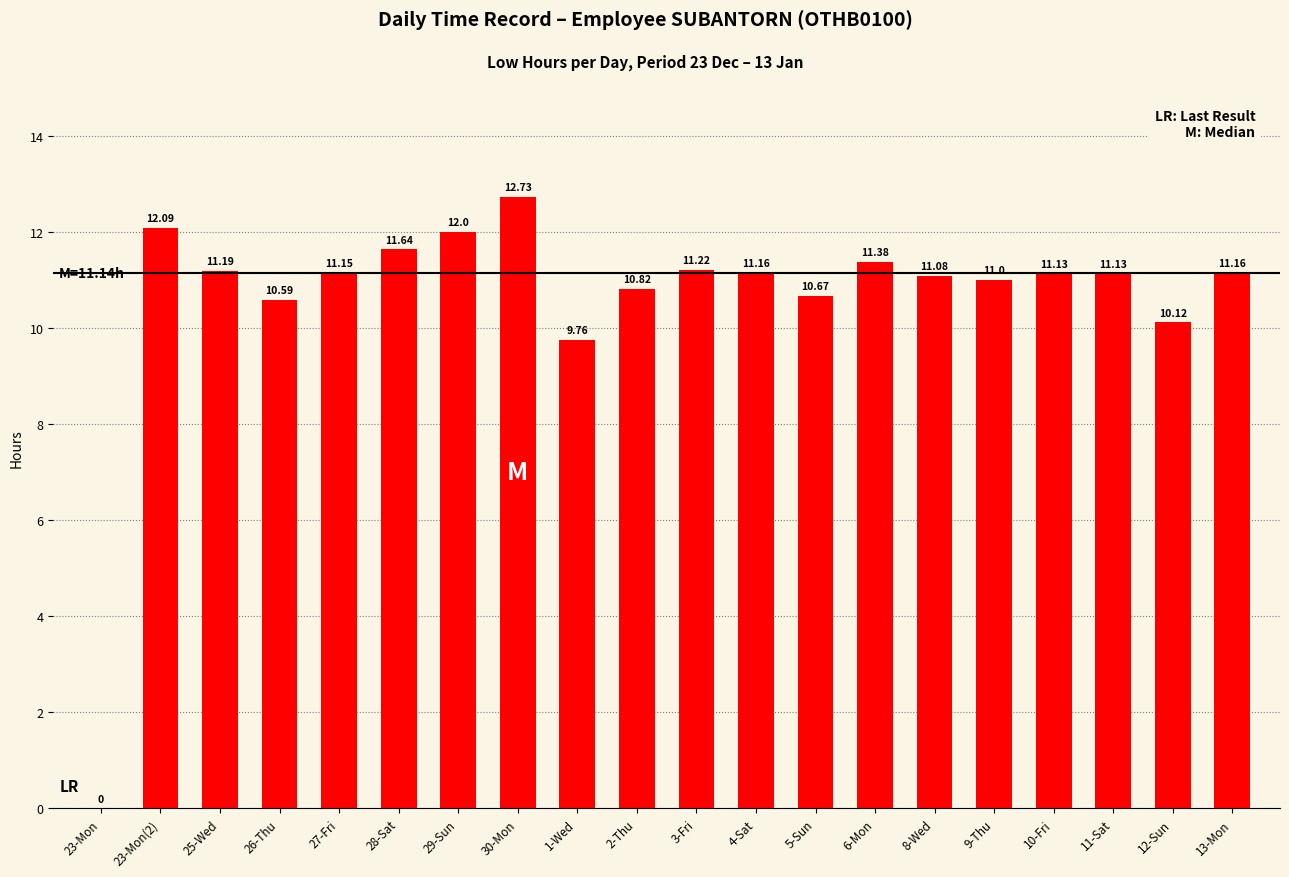

At which category does the chart reach its peak across all series?

30-Mon